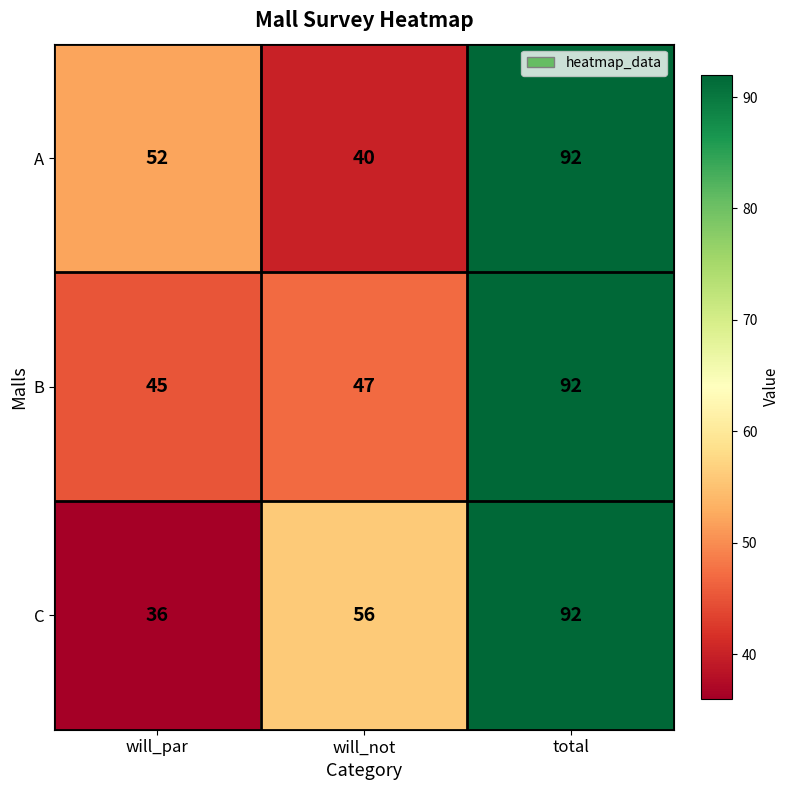

Which series has the widest spread of values?

C